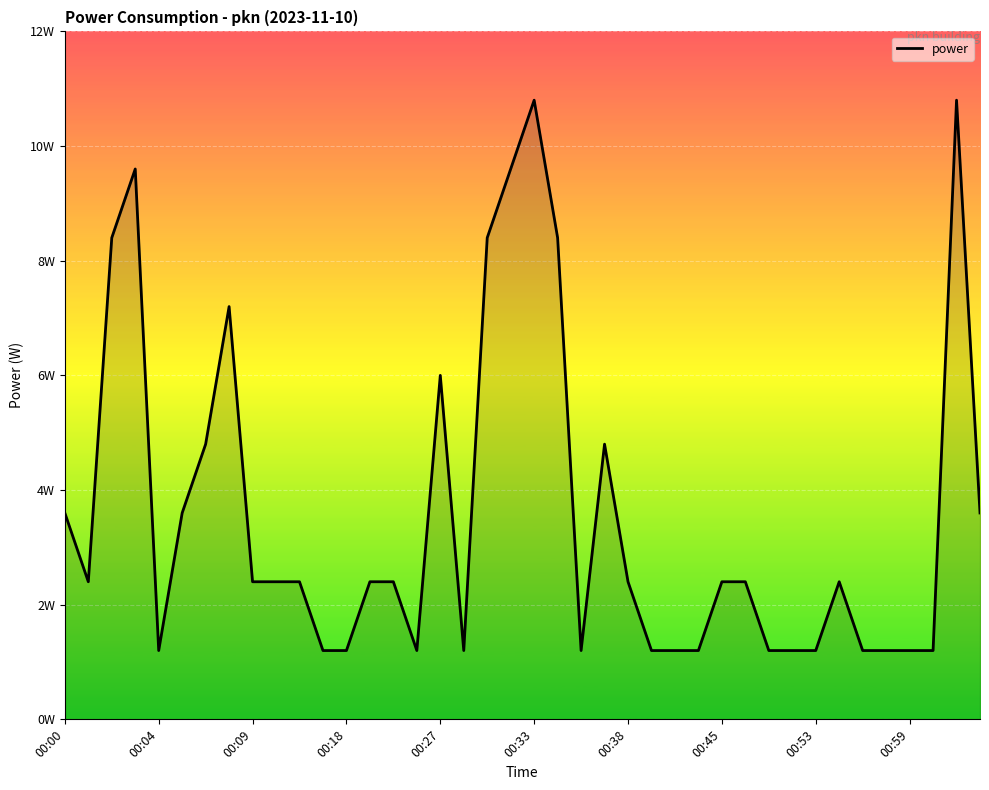

Is this an area chart (filled region under the line)?

Yes